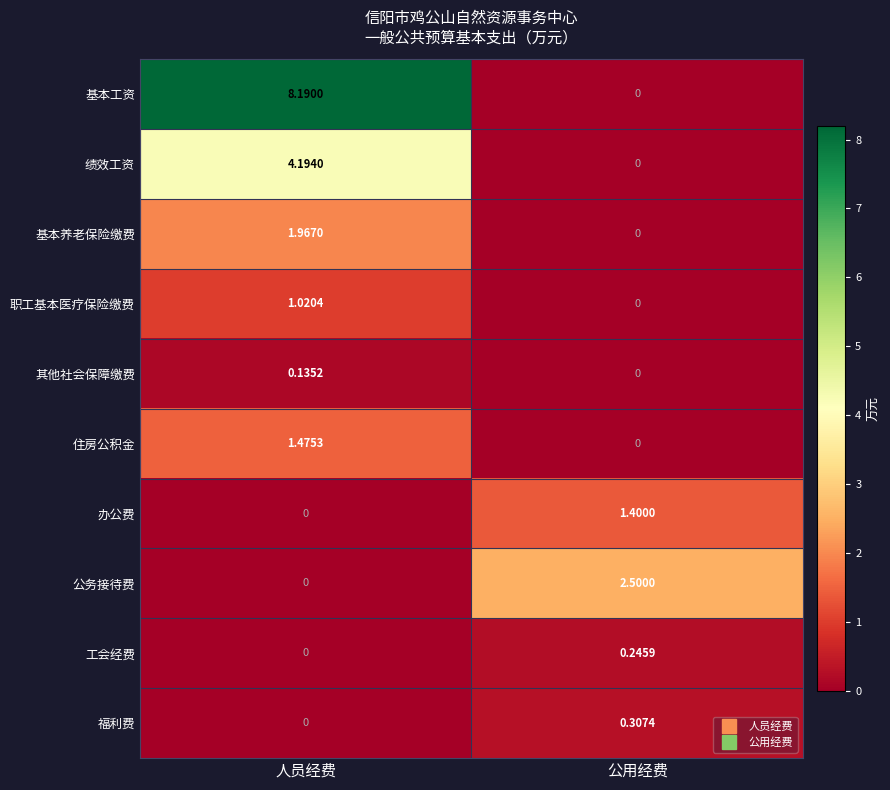

List the series in order of their peak value, highest first.

基本工资, 绩效工资, 公务接待费, 基本养老保险缴费, 住房公积金, 办公费, 职工基本医疗保险缴费, 福利费, 工会经费, 其他社会保障缴费